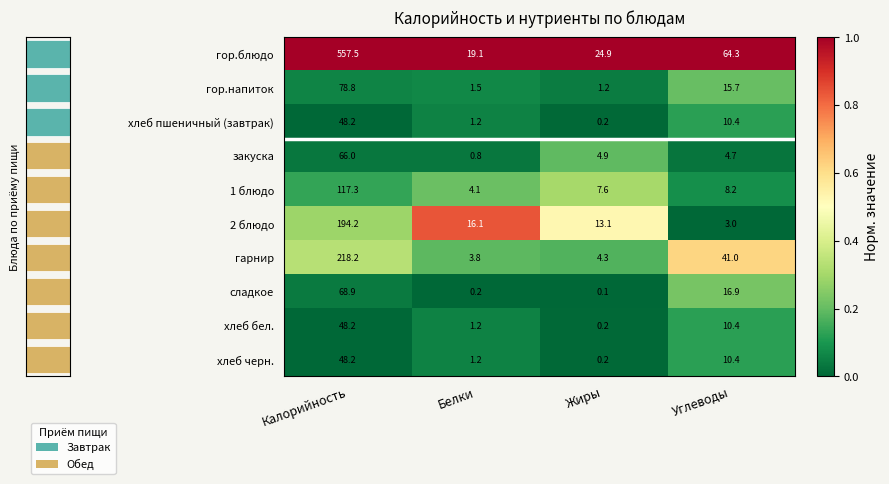

True or false: гор.напиток has a value of 2.1 at Жиры.

False